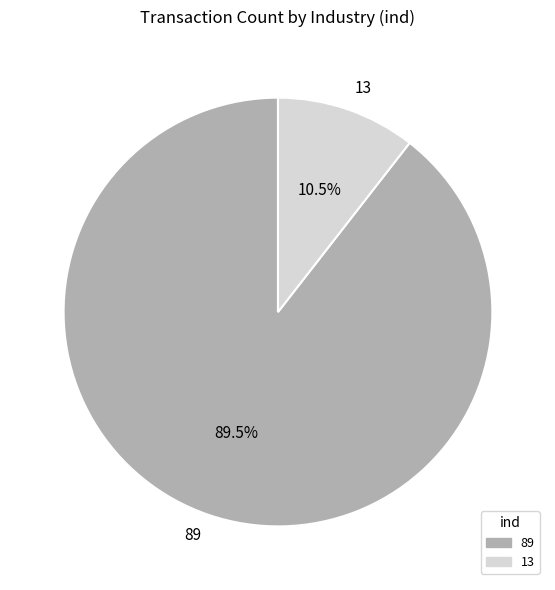

To the nearest percent, what is the difference between the 13 and 89 slice percentages?

79%